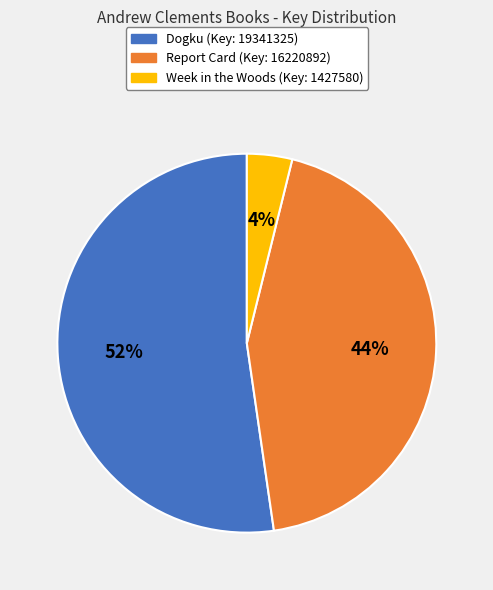

The Week in the Woods slice represents 9% of the pie. True or false?

False